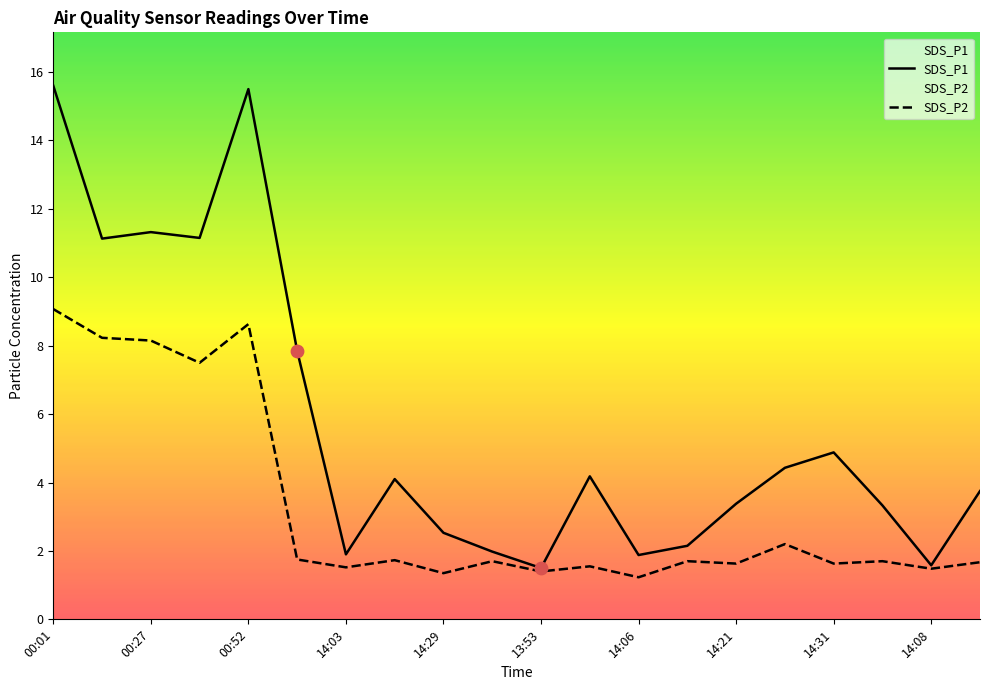

What is the total value across all series at 00:52?

24.1